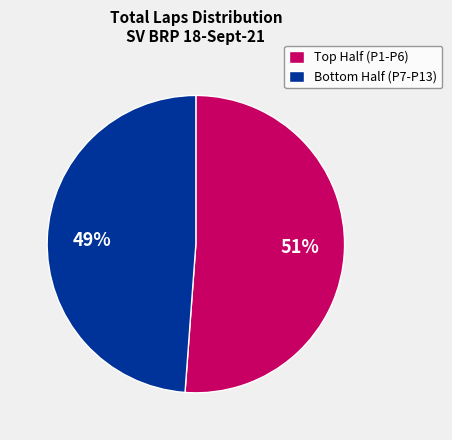

To the nearest percent, what is the average slice percentage?

50%